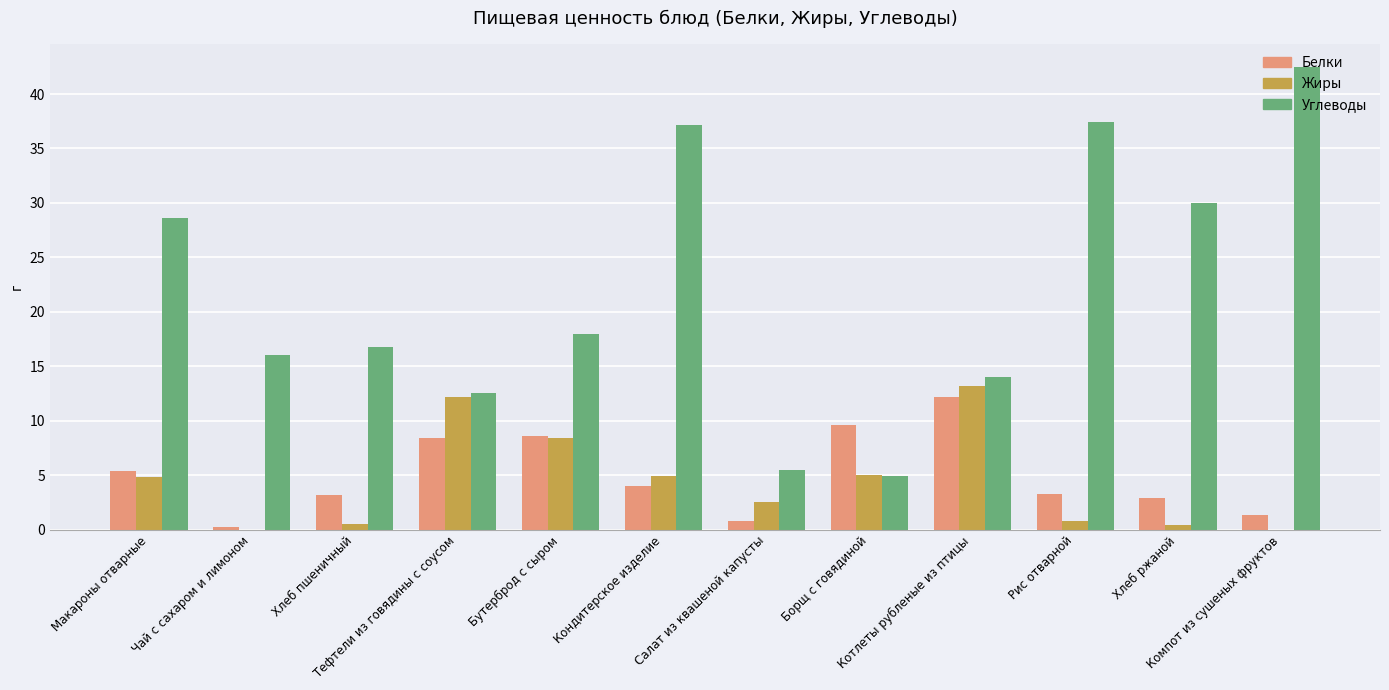

Which series has the largest range (max minus min)?

Углеводы